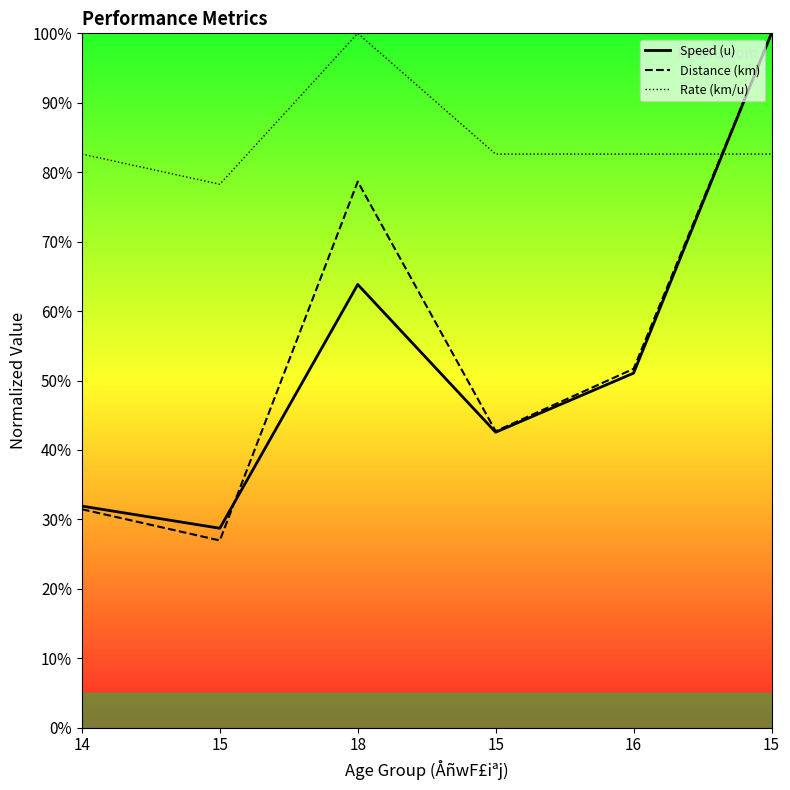

Is the value of Distance (km) at 15 greater than the value of Rate (km/u) at 14?

No